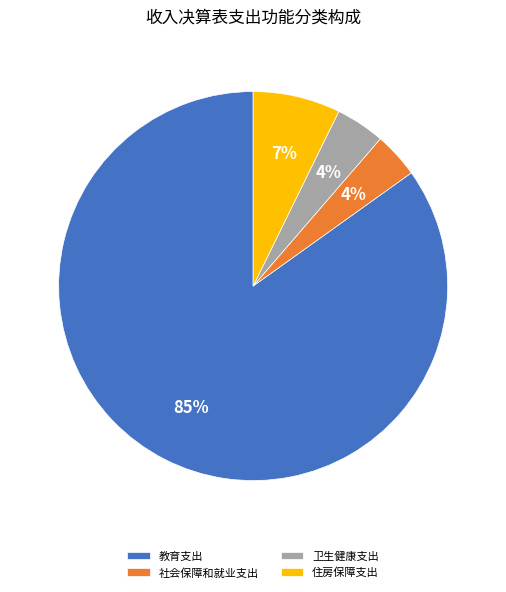

To the nearest percent, what percentage of the pie is 住房保障支出?

7%